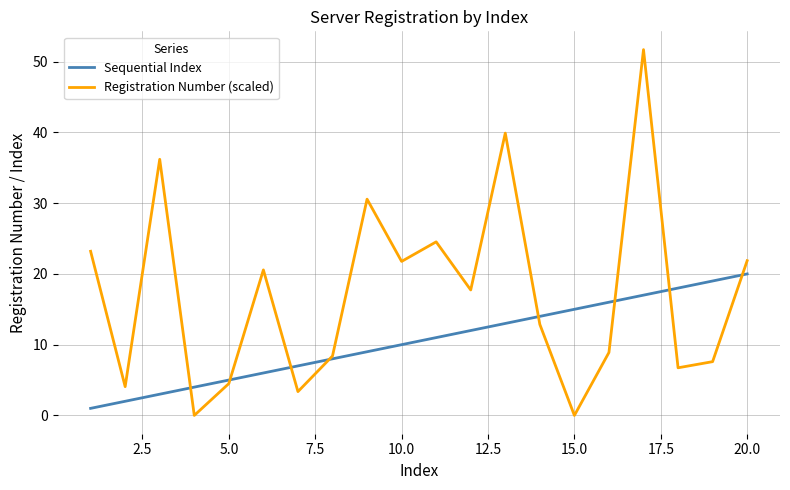

List the series in order of their overall mean, highest first.

Registration Number (scaled), Sequential Index